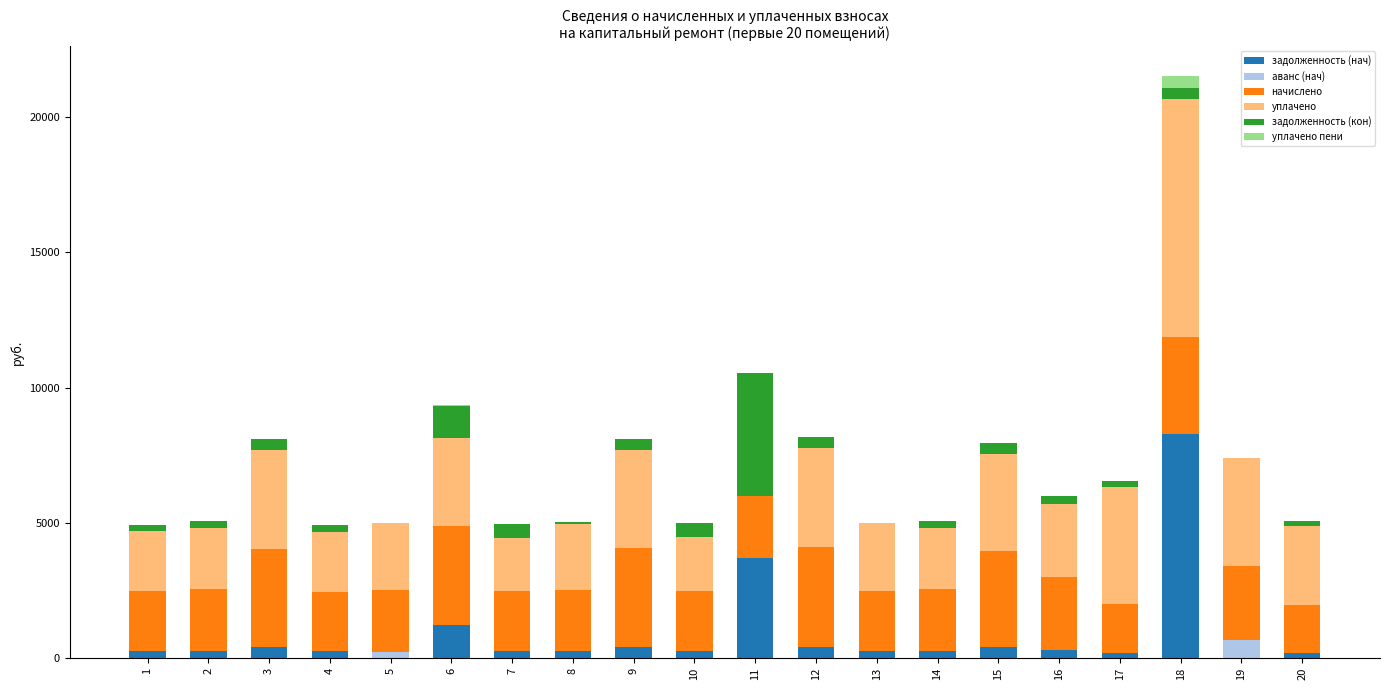

What is the maximum value for задолженность (нач)?

8278.3